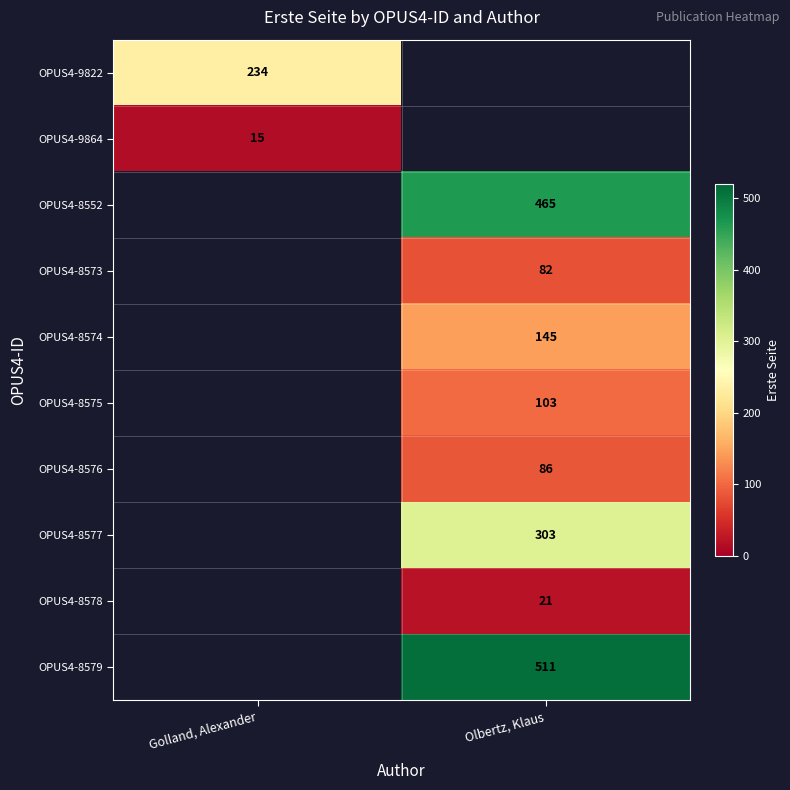

At which category does the chart reach its peak across all series?

Olbertz, Klaus